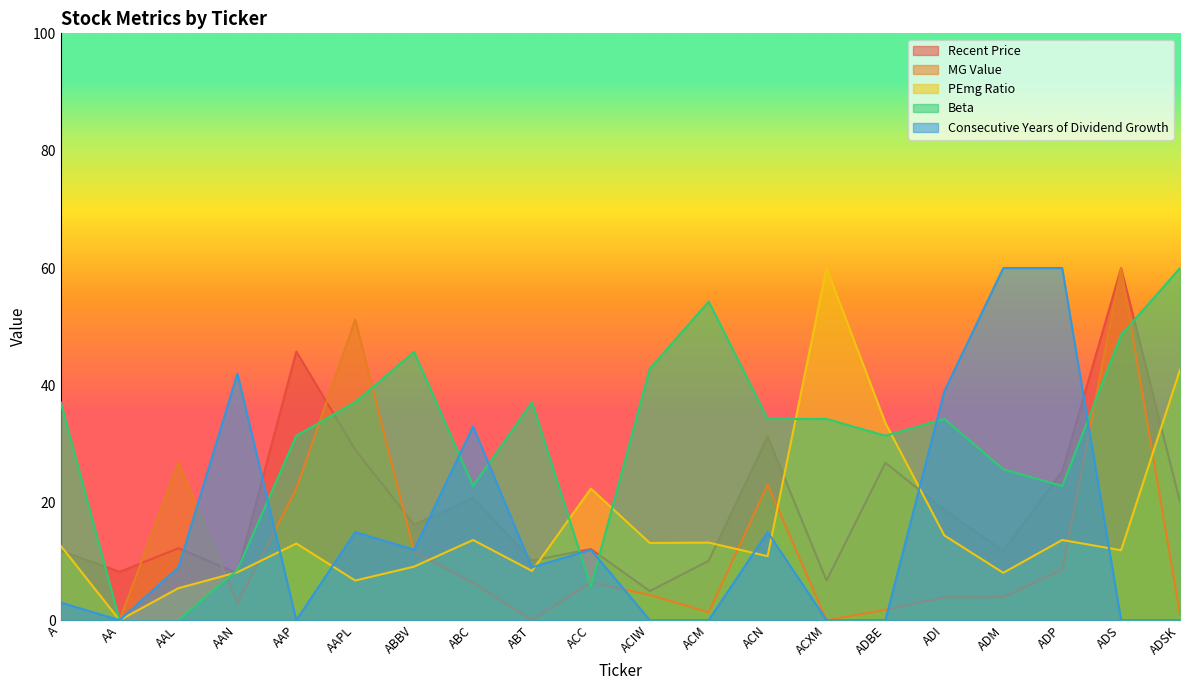

Reading right to left, list all the values displayed in this chart.

Recent Price: ADSK=20.2	ADS=60.0	ADP=25.4	ADM=11.8	ADI=18.8	ADBE=26.8	ACXM=6.8	ACN=31.3	ACM=10.1	ACIW=5.0	ACC=12.1	ABT=10.1	ABC=20.8	ABBV=16.3	AAPL=29.0	AAP=45.8	AAN=8.0	AAL=12.3	AA=8.2	A=11.8
MG Value: ADSK=0.9	ADS=60.0	ADP=8.6	ADM=3.9	ADI=3.9	ADBE=1.7	ACXM=0.0	ACN=23.1	ACM=1.3	ACIW=4.3	ACC=6.4	ABT=0.0	ABC=6.4	ABBV=11.6	AAPL=51.2	AAP=22.4	AAN=2.9	AAL=26.8	AA=0.0	A=0.1
PEmg Ratio: ADSK=42.7	ADS=11.9	ADP=13.7	ADM=8.1	ADI=14.4	ADBE=33.6	ACXM=60.0	ACN=10.9	ACM=13.2	ACIW=13.2	ACC=22.4	ABT=8.4	ABC=13.7	ABBV=9.1	AAPL=6.7	AAP=13.1	AAN=8.2	AAL=5.5	AA=0.0	A=12.7
Beta: ADSK=60.0	ADS=48.6	ADP=22.9	ADM=25.7	ADI=34.3	ADBE=31.4	ACXM=34.3	ACN=34.3	ACM=54.3	ACIW=42.9	ACC=5.7	ABT=37.1	ABC=22.9	ABBV=45.7	AAPL=37.1	AAP=31.4	AAN=8.6	AAL=0.0	AA=0.0	A=37.1
Consecutive Years of Dividend Growth: ADSK=0.0	ADS=0.0	ADP=60.0	ADM=60.0	ADI=39.0	ADBE=0.0	ACXM=0.0	ACN=15.0	ACM=0.0	ACIW=0.0	ACC=12.0	ABT=9.0	ABC=33.0	ABBV=12.0	AAPL=15.0	AAP=0.0	AAN=42.0	AAL=9.0	AA=0.0	A=3.0